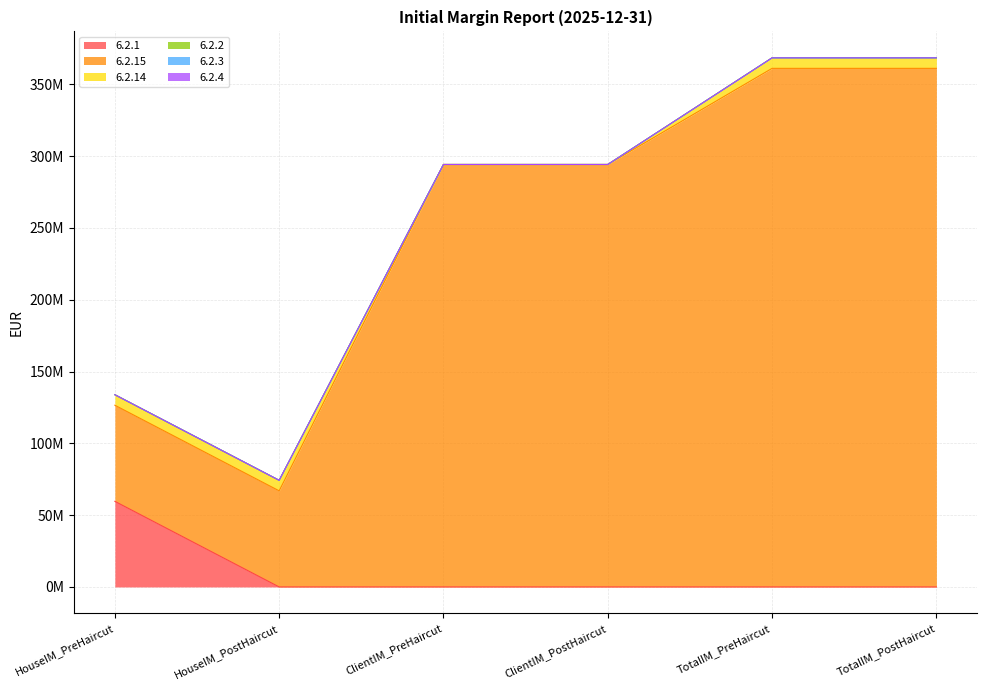

Is the value of 6.2.15 at HouseIM_PreHaircut greater than the value of 6.2.14 at TotalIM_PostHaircut?

Yes